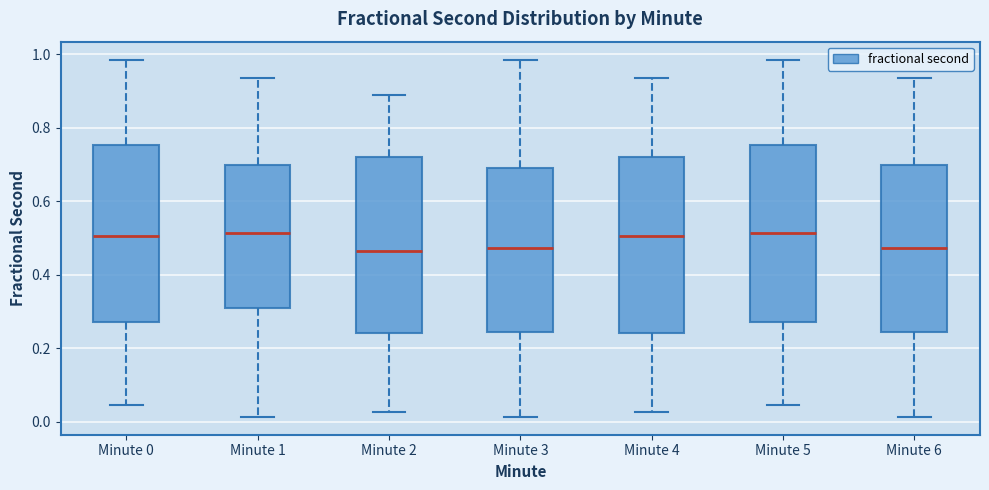

Reading left to right, transcribe this box plot: for each box, give where its median line is, the range the box spans, and where its two whiskers end, as read against the y-axis. The values are not printed on the chart, so give them approximately, as read against the axis.

Minute 0: median 0.50, box 0.28 to 0.76, whiskers 0.04 to 0.98
Minute 1: median 0.52, box 0.30 to 0.70, whiskers 0.02 to 0.94
Minute 2: median 0.46, box 0.24 to 0.72, whiskers 0.02 to 0.88
Minute 3: median 0.48, box 0.24 to 0.70, whiskers 0.02 to 0.98
Minute 4: median 0.50, box 0.24 to 0.72, whiskers 0.02 to 0.94
Minute 5: median 0.52, box 0.28 to 0.76, whiskers 0.04 to 0.98
Minute 6: median 0.48, box 0.24 to 0.70, whiskers 0.02 to 0.94